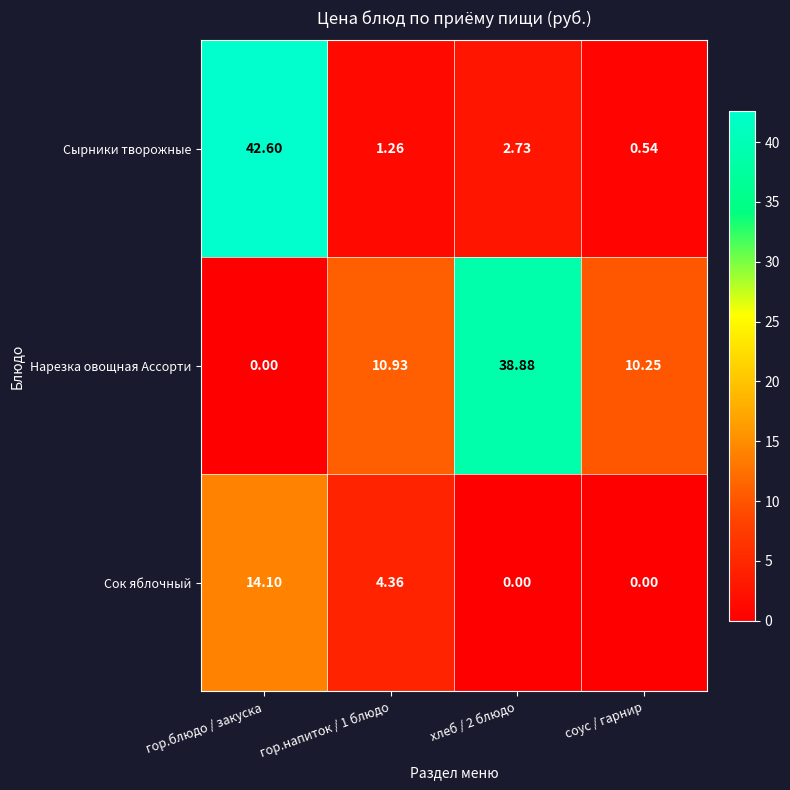

At which label does Сырники творожные first exceed 2?

гор.блюдо / закуска